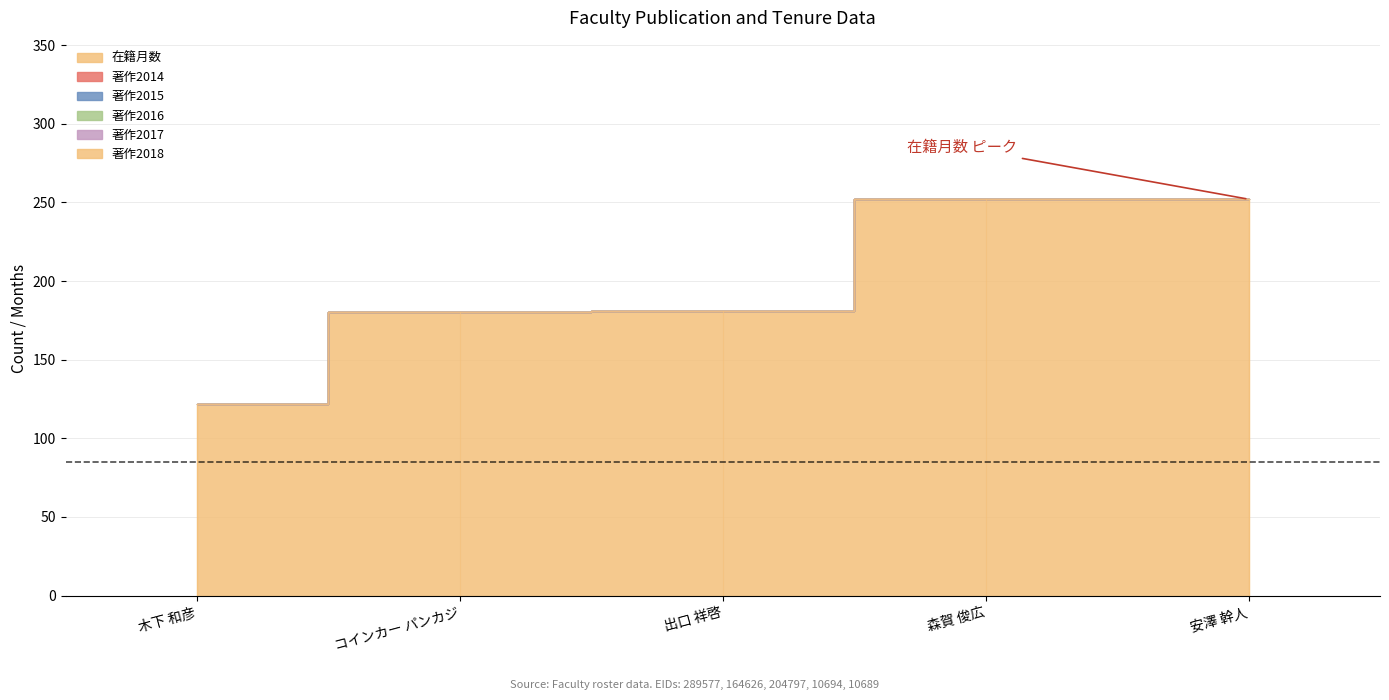

What is the label of the 2nd point from the right?

森賀 俊広